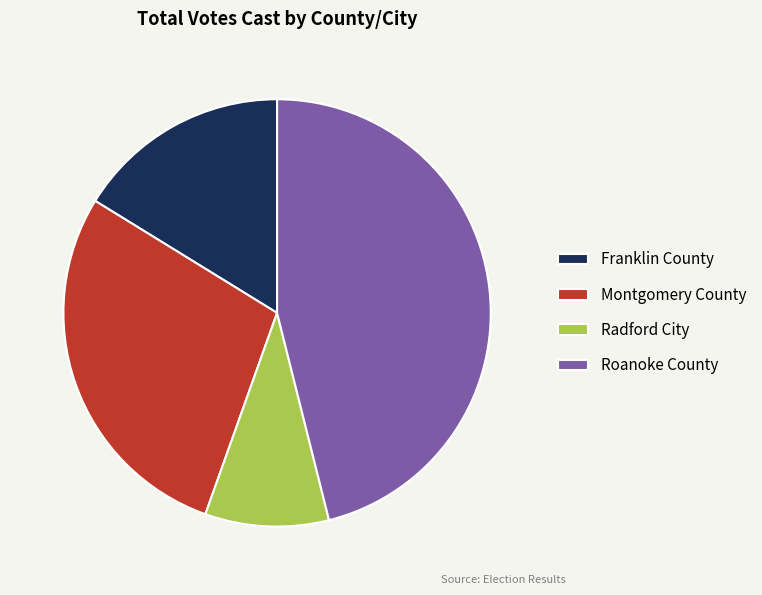

Do Roanoke County and Radford City together represent more than half of the pie?

Yes